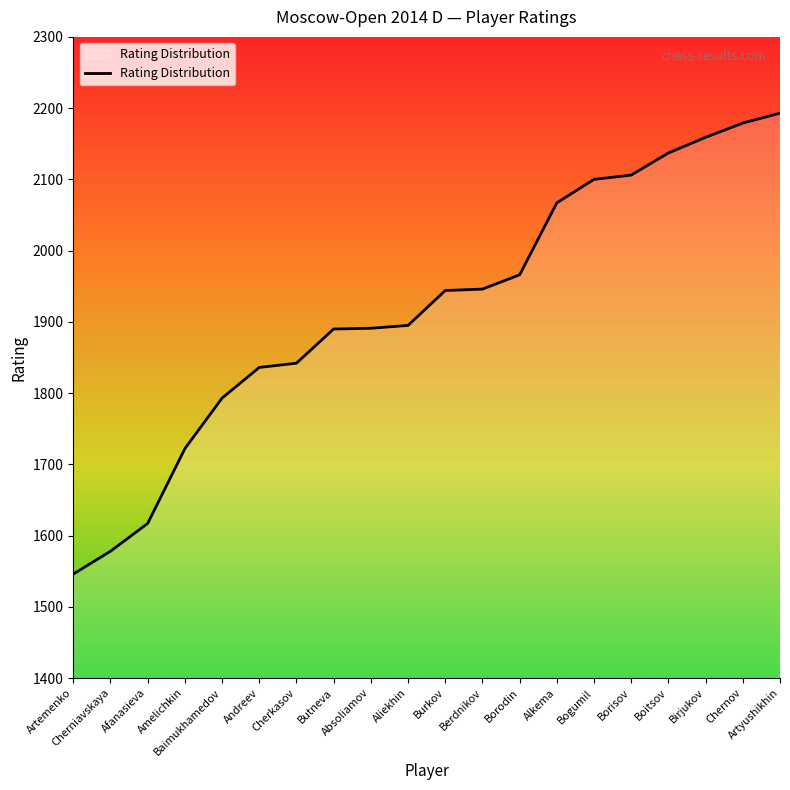

What is the minimum value shown in the chart?

1546